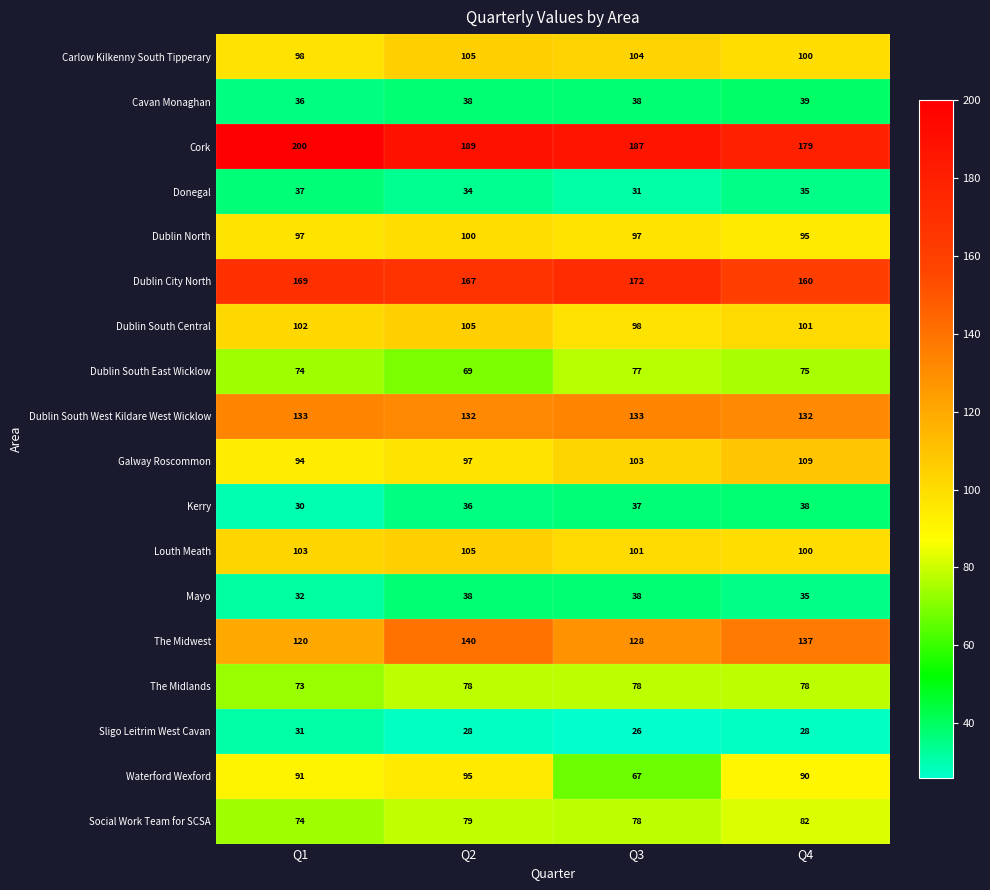

What is the average value of the Kerry series?

35